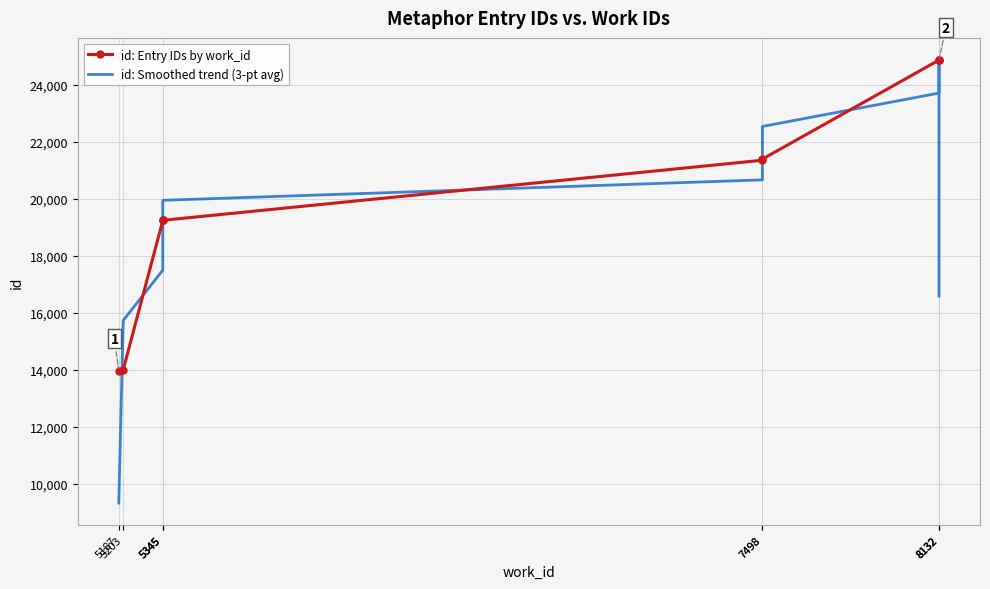

Reading left to right, what are all the values shown in this chart?

id: Entry IDs by work_id: 13949.0	13998.0	19240.0	19241.0	19245.0	21355.0	21395.0	24872.0	24873.0	24874.0
id: Smoothed trend (3-pt avg): 9315.7	15729.0	17493.0	19242.0	19947.0	20665.0	22540.7	23713.3	24873.0	16582.3